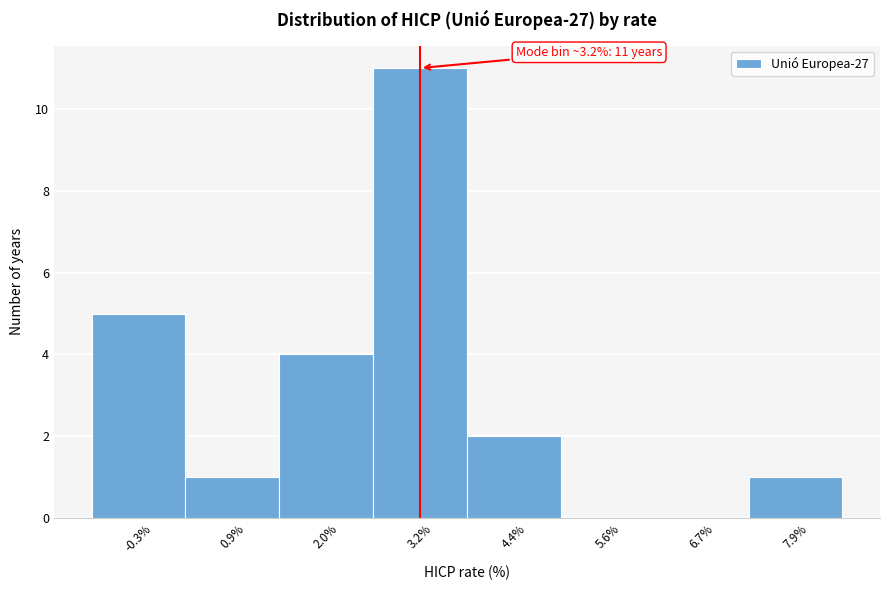

Over which range of the x-axis is the bar tallest?

2.6 to 3.8